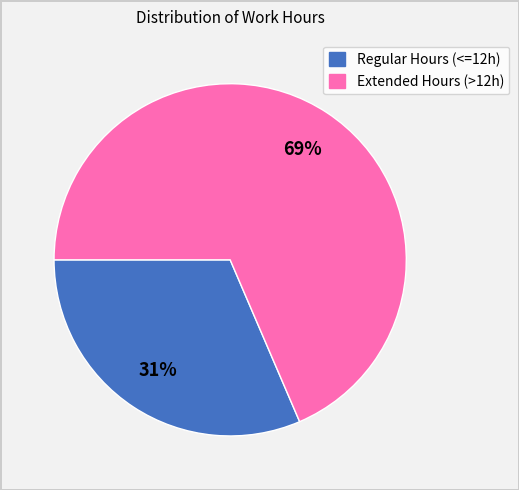

Which has a higher value, Extended Hours (>12h) or Regular Hours (<=12h)?

Extended Hours (>12h)